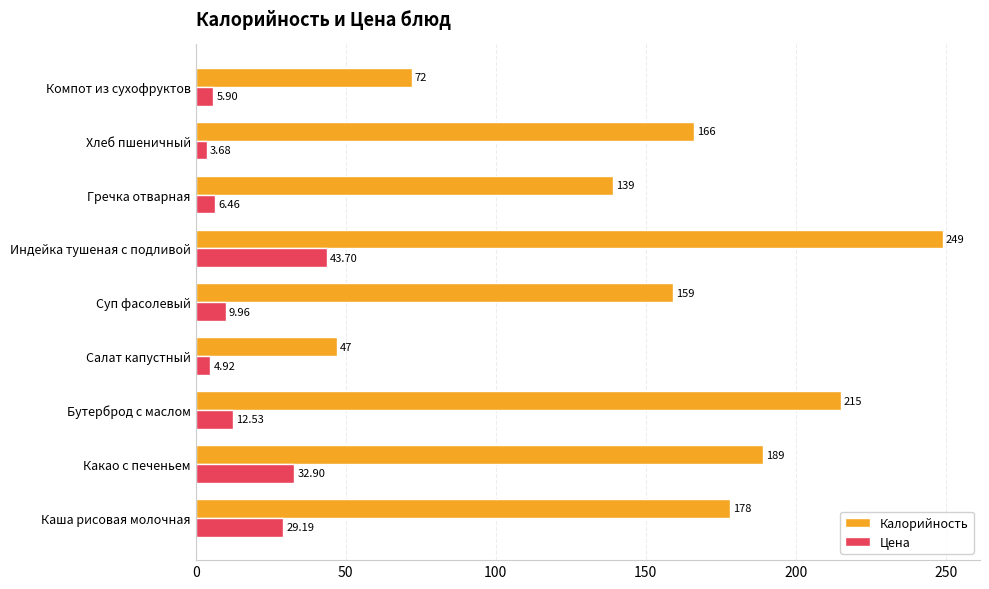

Which label corresponds to the smallest value in the chart?

Хлеб пшеничный